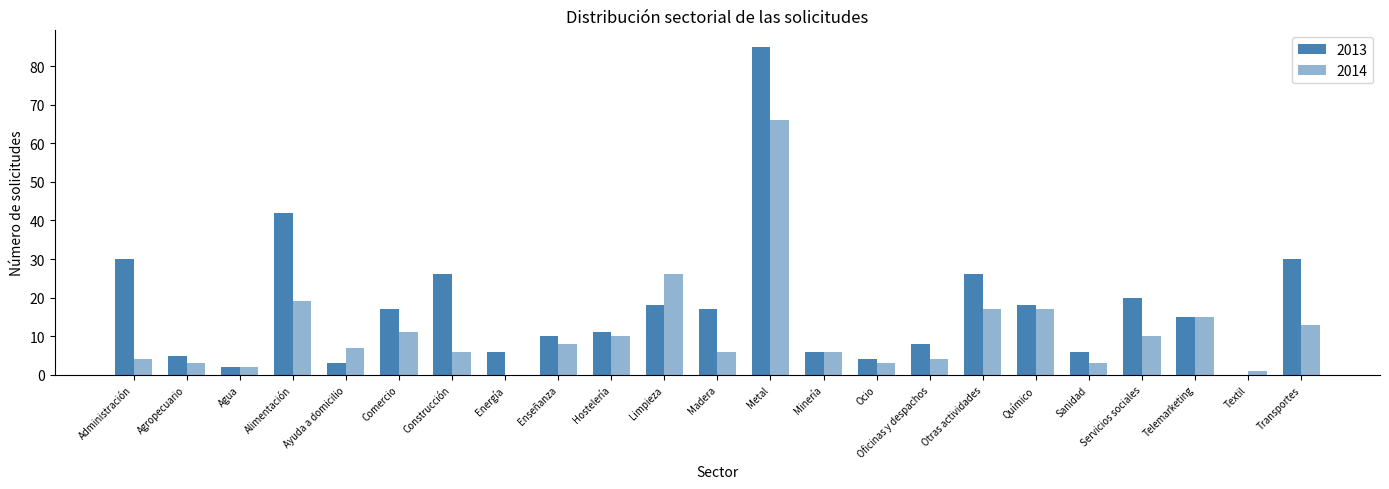

How many positive values does the 2013 series have?

22